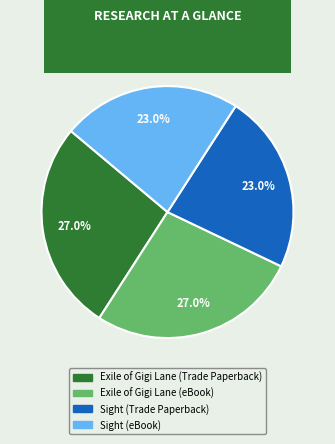

Is it true that Sight (eBook) is 23% of the pie?

True